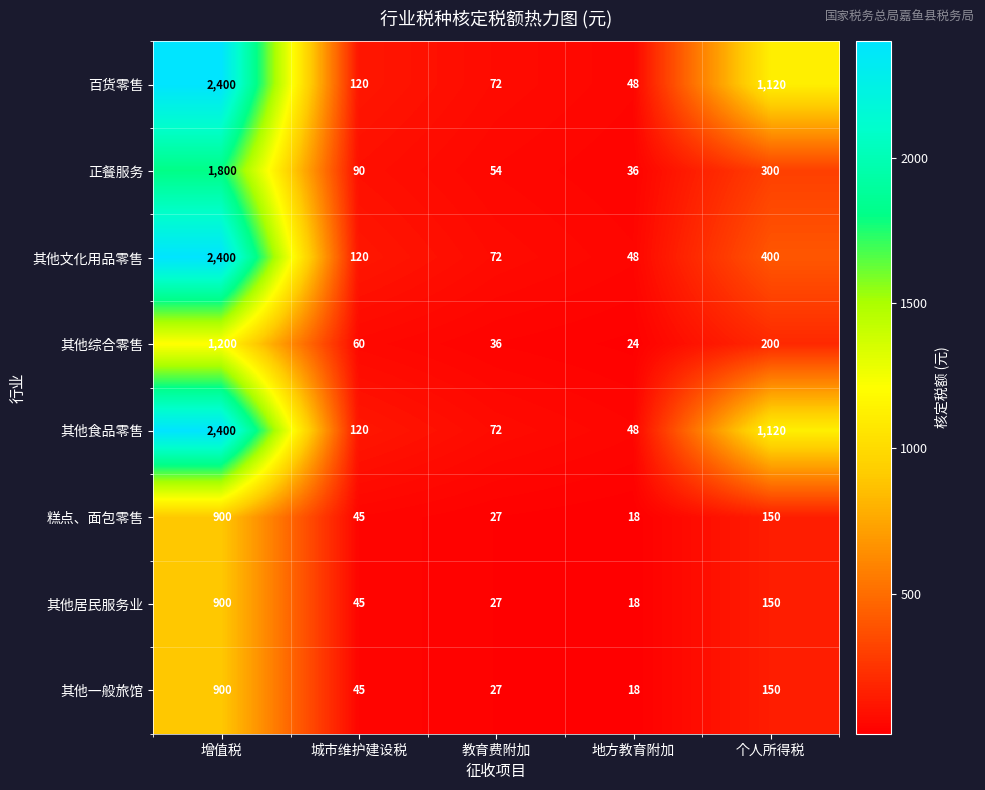

At which category is the sum across all series the highest?

增值税